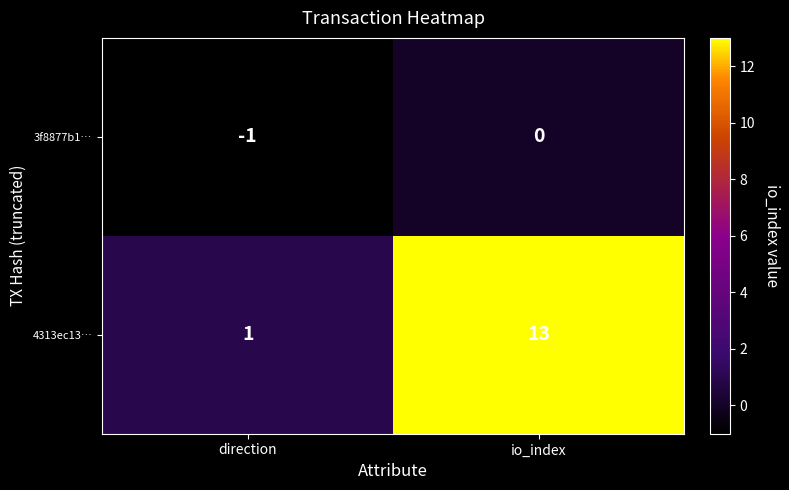

What is the smallest value displayed?

-1